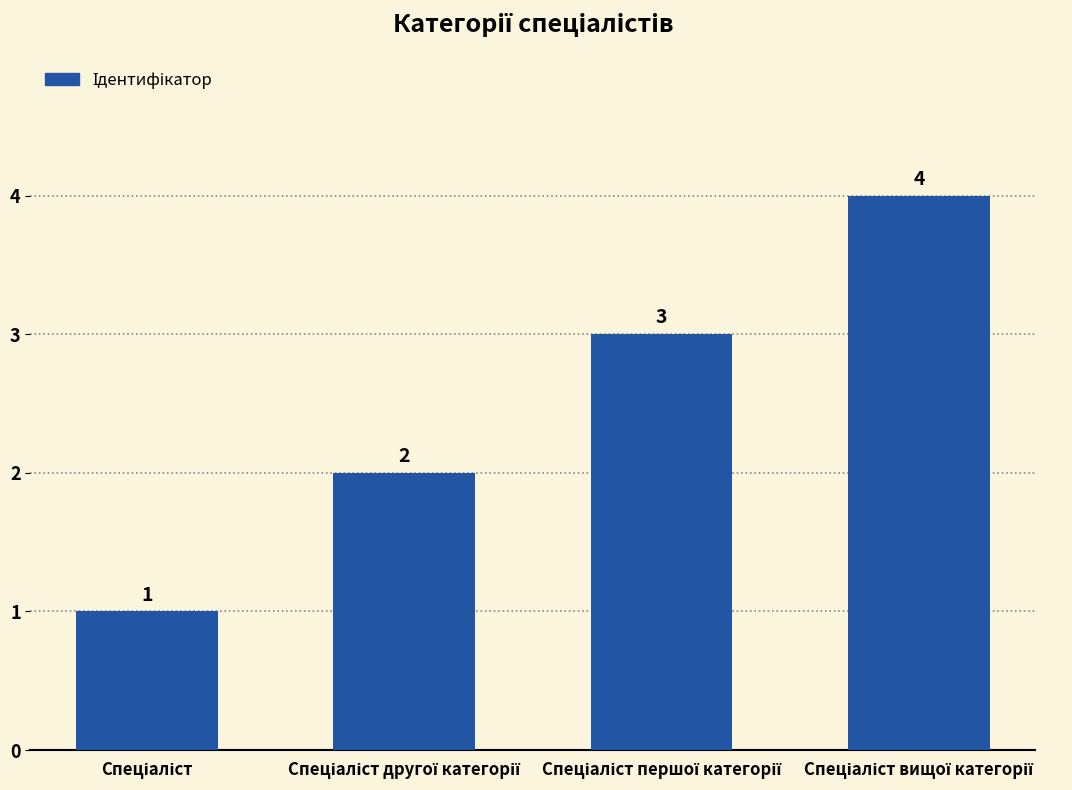

What is the minimum value shown in the chart?

1